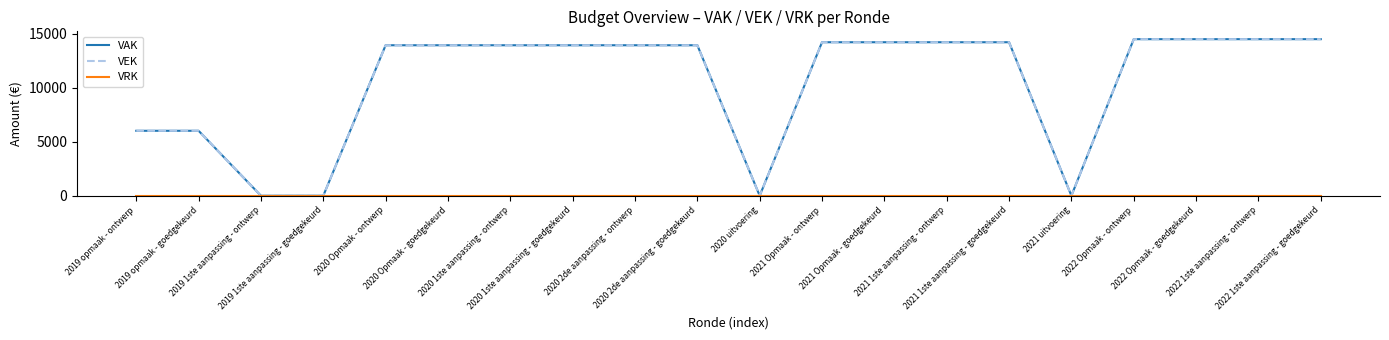

Reading left to right, what are all the values shown in this chart?

VAK: 6011	6011	0	0	13926	13926	13926	13926	13926	13926	0	14205	14205	14205	14205	0	14489	14489	14489	14489
VEK: 6011	6011	0	0	13926	13926	13926	13926	13926	13926	0	14205	14205	14205	14205	0	14489	14489	14489	14489
VRK: 0	0	0	0	0	0	0	0	0	0	0	0	0	0	0	0	0	0	0	0